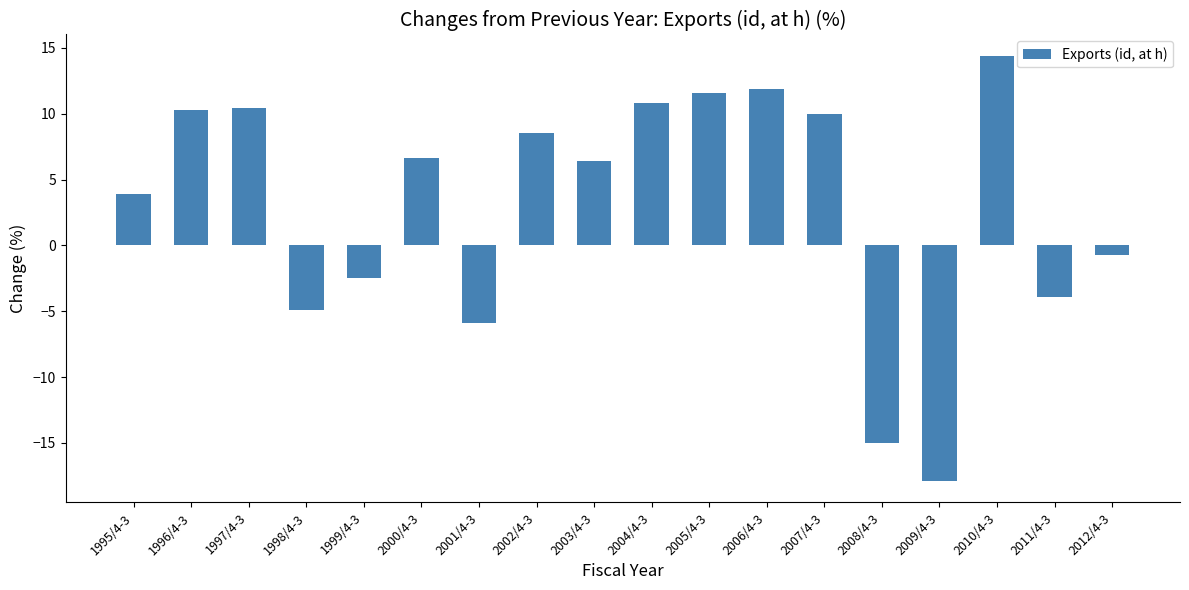

The value at 2000/4-3 is 6.6. True or false?

True